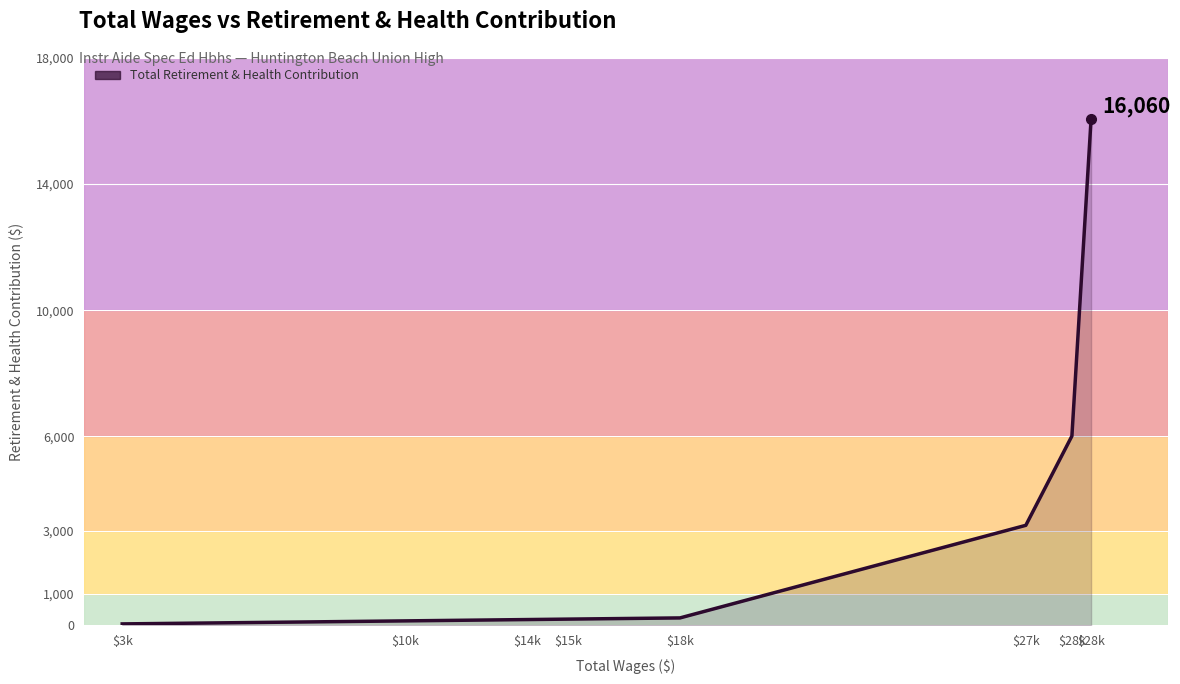

True or false: the data shows 118 at $14k.

False